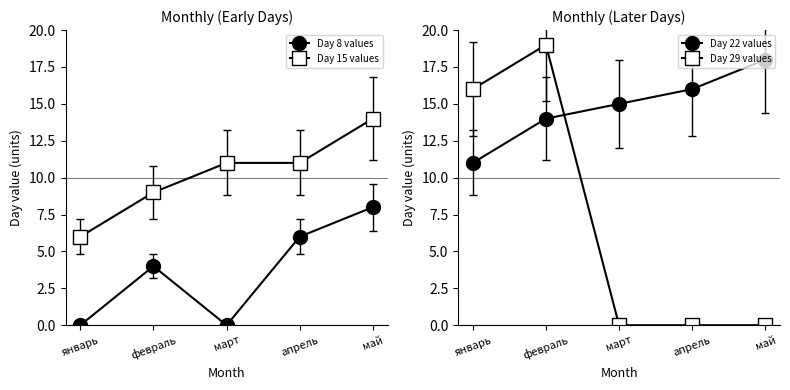

Which label corresponds to the smallest value in the chart?

март